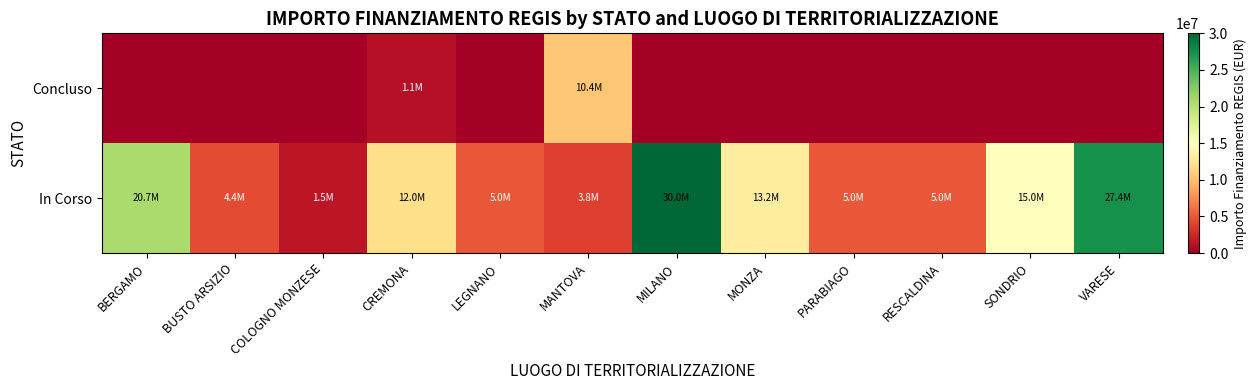

Reading left to right, what are all the values shown in this chart?

Concluso: BERGAMO=0.0	BUSTO ARSIZIO=0.0	COLOGNO MONZESE=0.0	CREMONA=1138941.9	LEGNANO=0.0	MANTOVA=10445000.0	MILANO=0.0	MONZA=0.0	PARABIAGO=0.0	RESCALDINA=0.0	SONDRIO=0.0	VARESE=0.0
In Corso: BERGAMO=20657649.3	BUSTO ARSIZIO=4376567.1	COLOGNO MONZESE=1466084.0	CREMONA=12002645.1	LEGNANO=5000000.0	MANTOVA=3776950.0	MILANO=30000000.0	MONZA=13161301.2	PARABIAGO=5000000.0	RESCALDINA=5000000.0	SONDRIO=15000000.0	VARESE=27416670.6